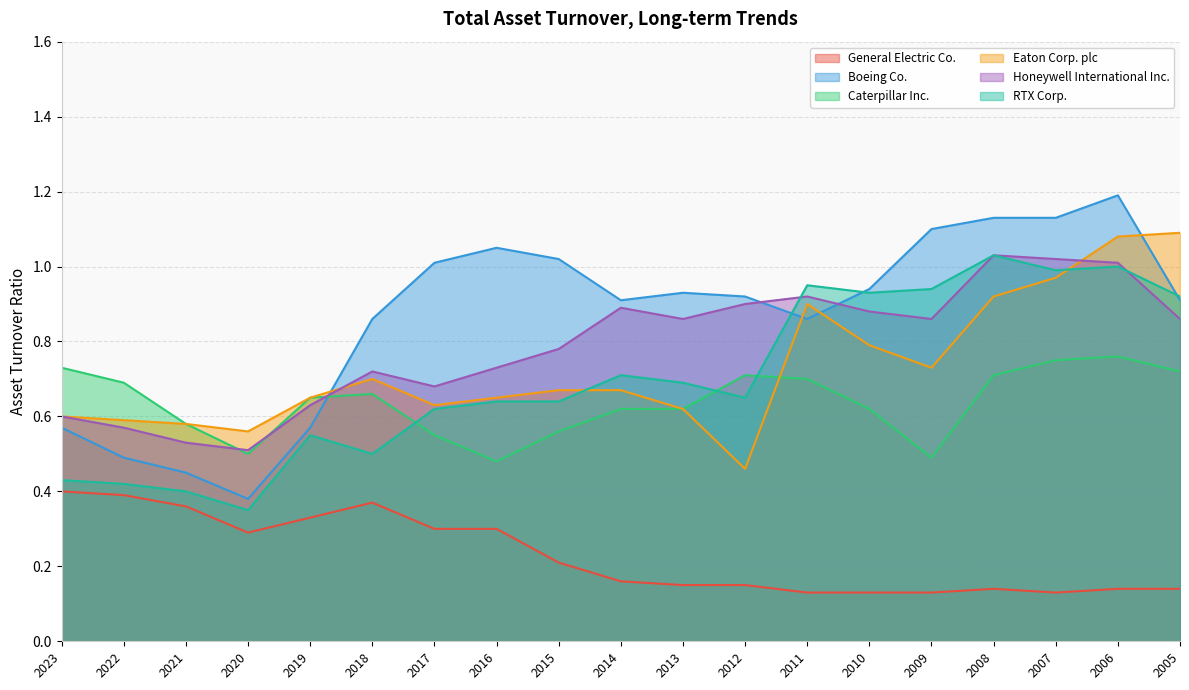

Is it true that Honeywell International Inc. equals 0.7 at 2017?

True